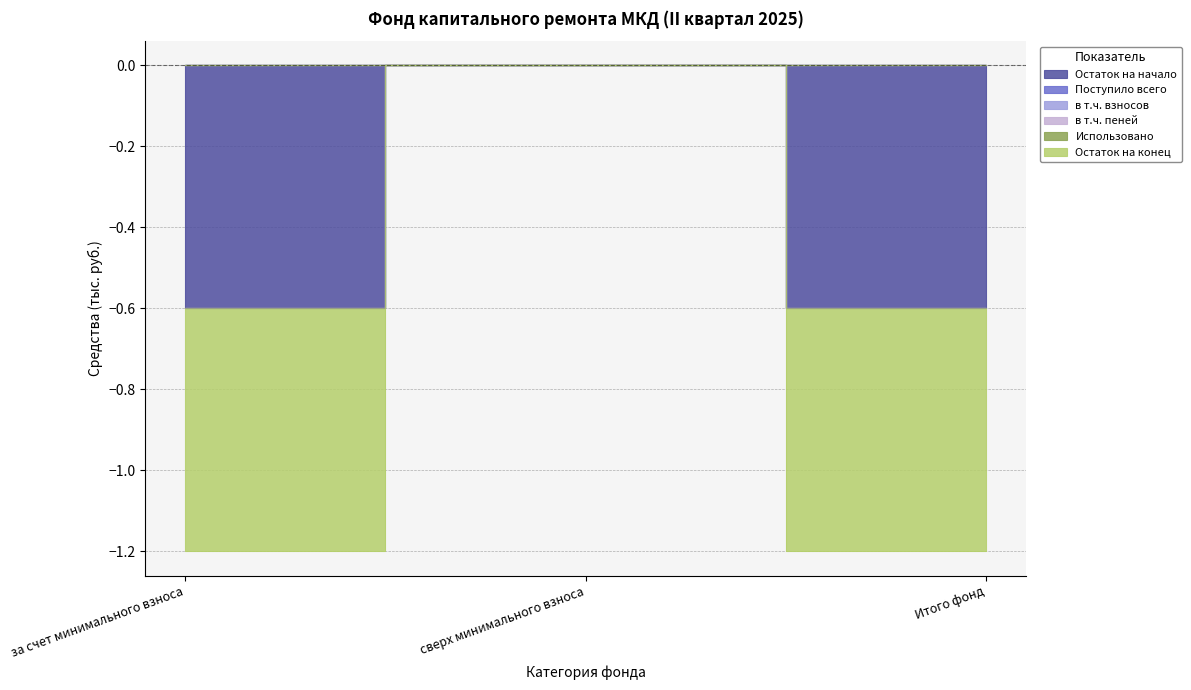

List the labels in order of Остаток на конец value, smallest first.

за счет минимального взноса, Итого фонд, сверх минимального взноса